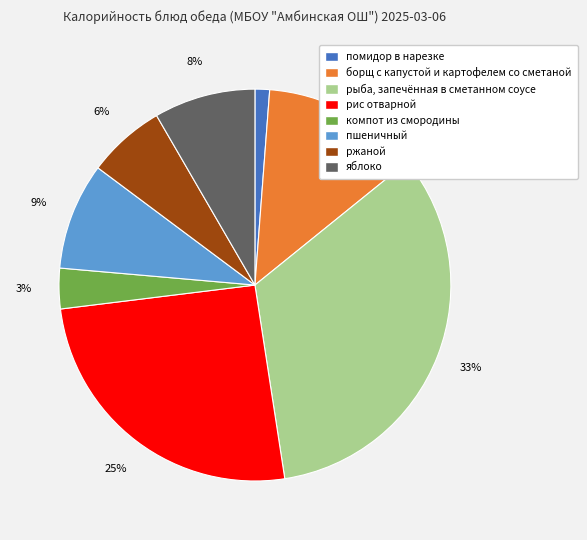

To the nearest percent, what is the average slice percentage?

12%